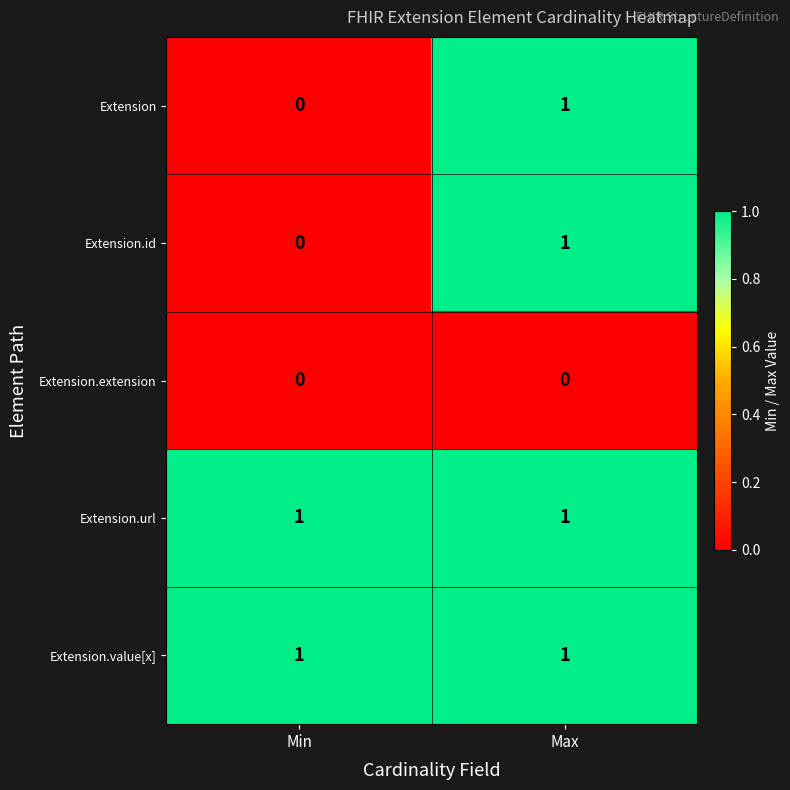

Where is Extension.id nearest to the value 0?

Min